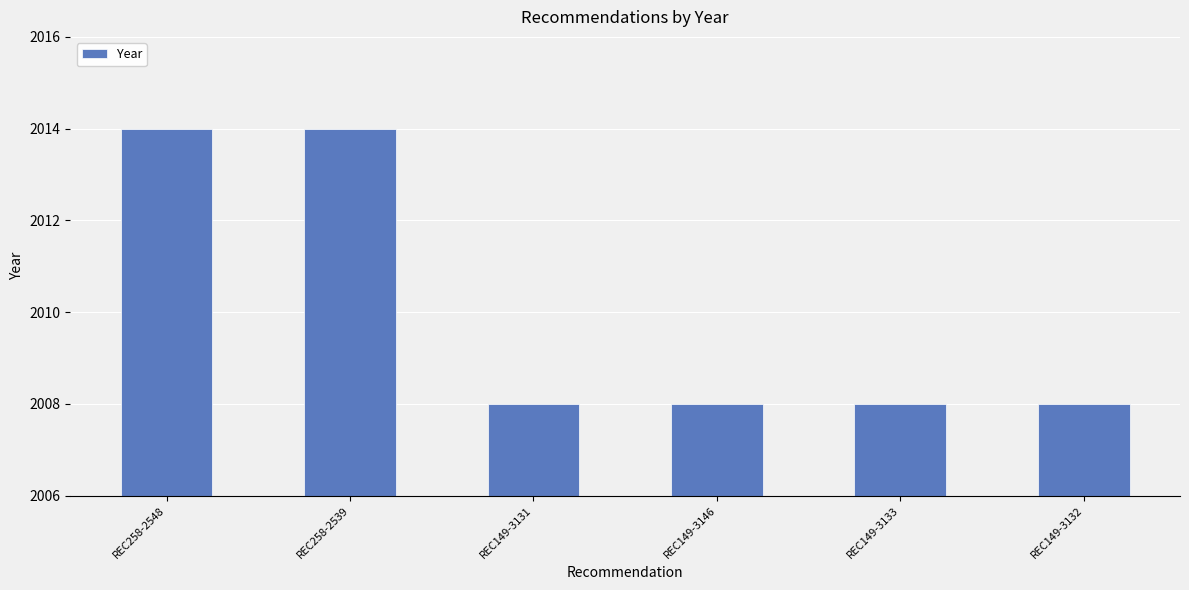

Between REC258-2539 and REC149-3131, which is larger?

REC258-2539